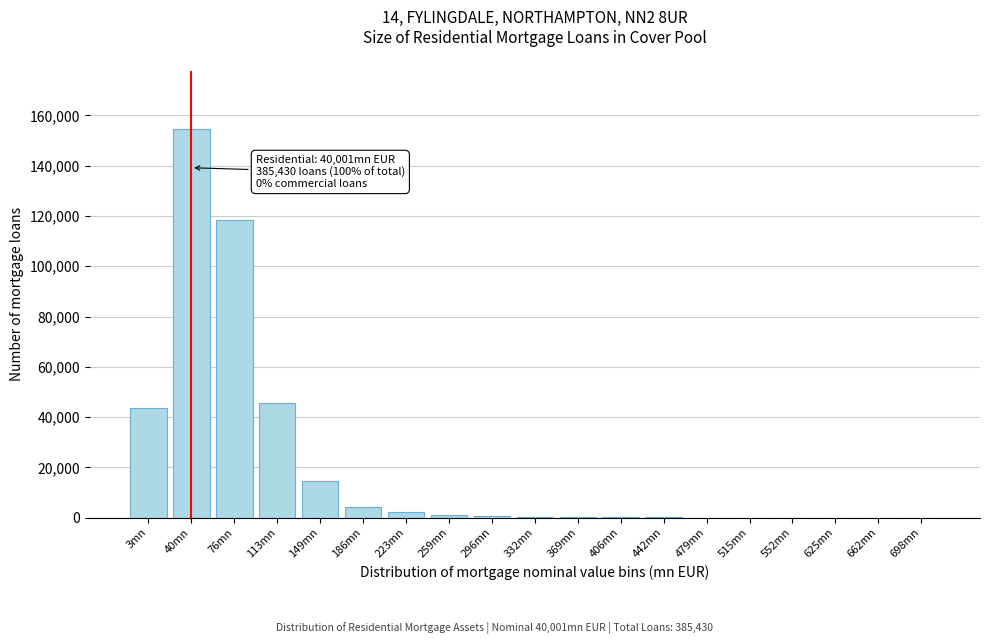

What is the greatest value displayed?

154682